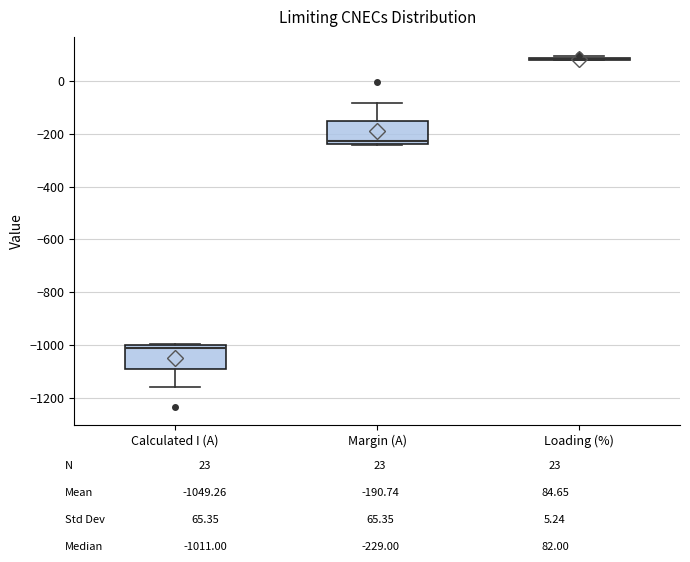

Reading left to right, transcribe this box plot: for each box, give where its median line is, the range the box spans, and where its two whiskers end, as read against the y-axis. The values are not printed on the chart, so give them approximately, as read against the axis.

Calculated I (A): median -1020, box -1080 to -1000, whiskers -1160 to -1000
Margin (A): median -220, box -240 to -140, whiskers -240 to -80
Loading (%): box collapsed to a line at 80, whiskers 80 to 100